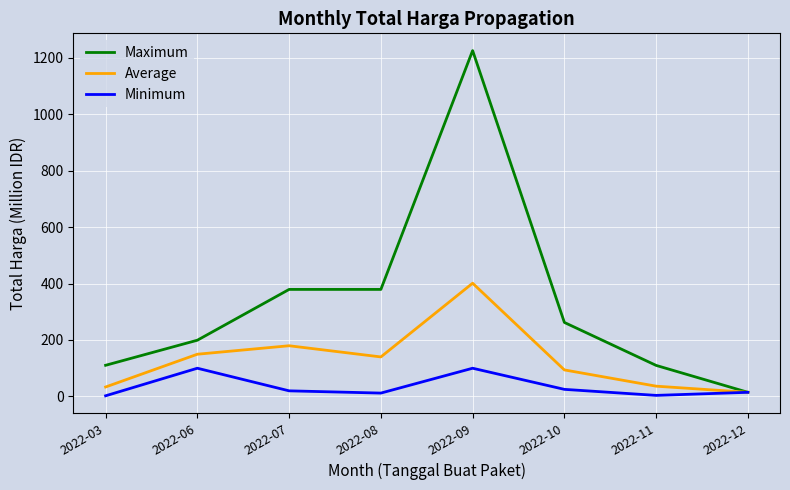

At which category is the sum across all series the highest?

2022-09